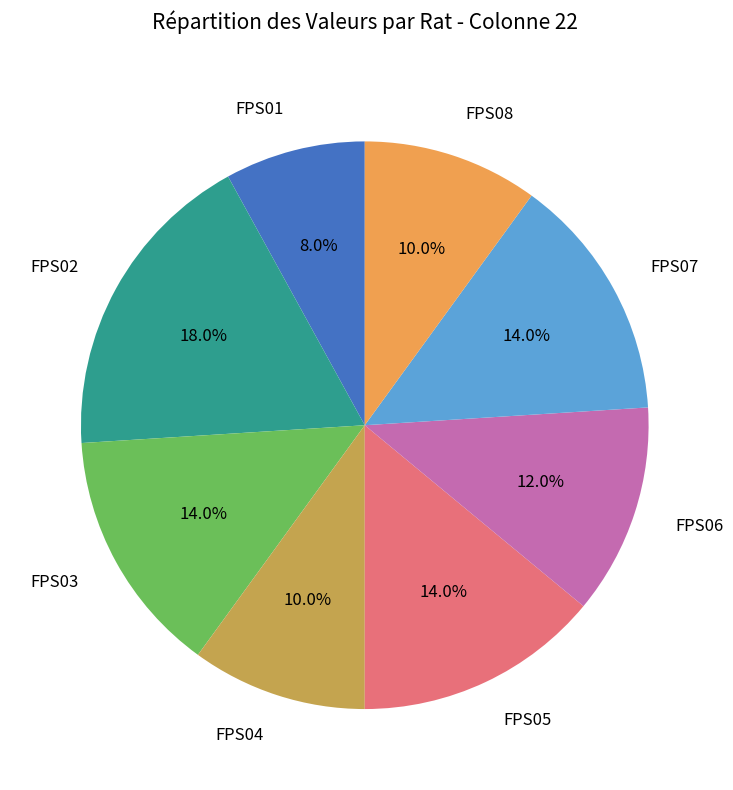

What is the total percentage of FPS07 and FPS04?

24.0%